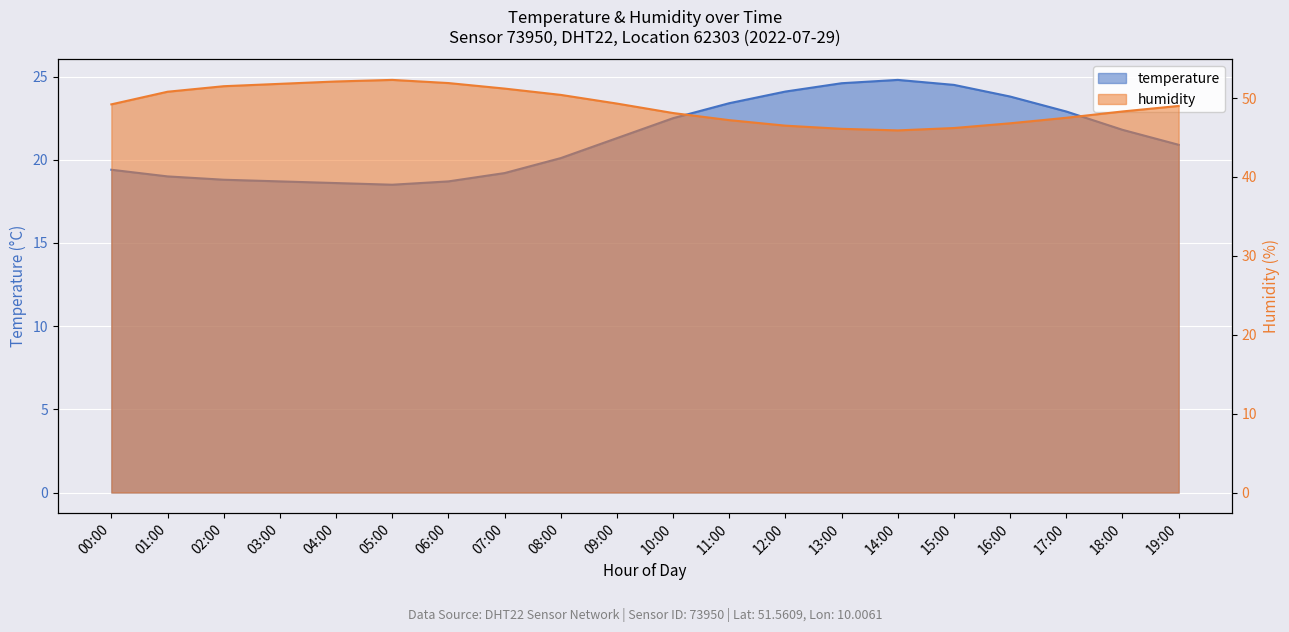

How many values in the temperature series are below 21?

10